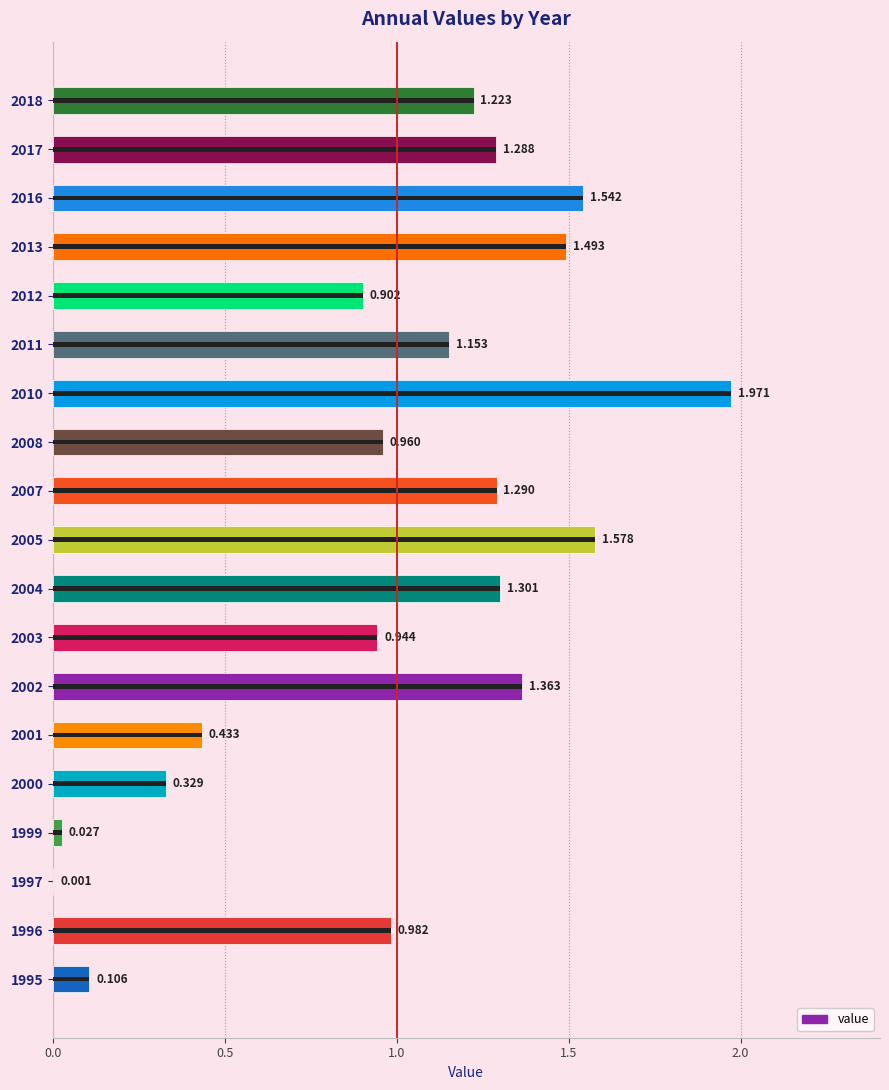

How many values are below 1?

9